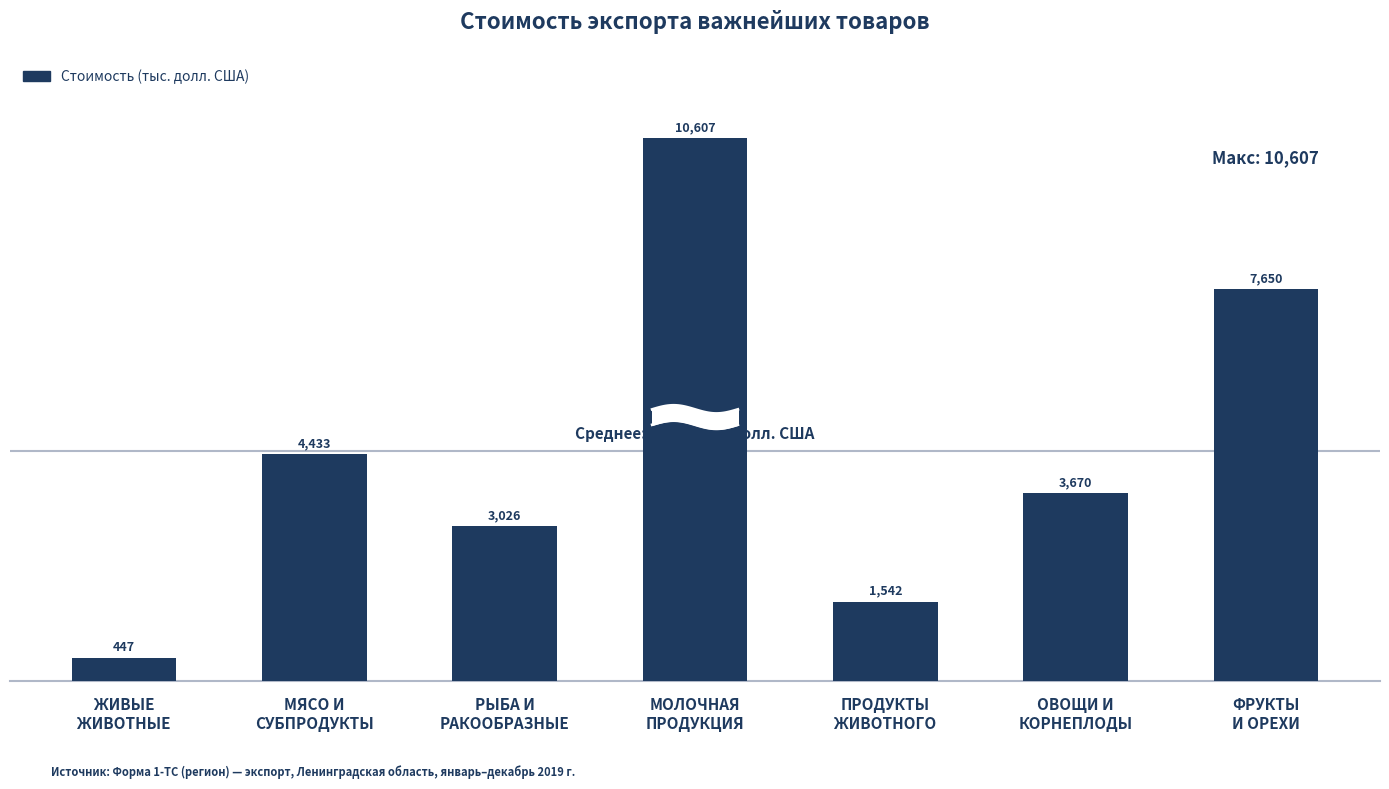

Reading left to right, list all the values displayed in this chart.

447.3	4432.7	3026.0	10607.0	1542.3	3670.2	7650.1